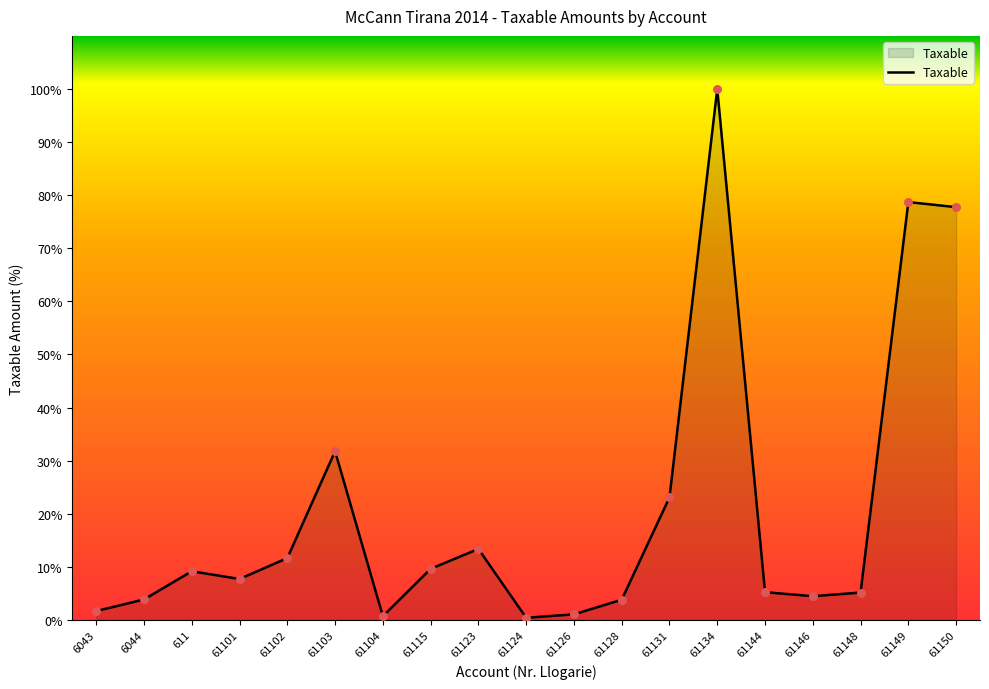

Is this an area chart (filled region under the line)?

Yes